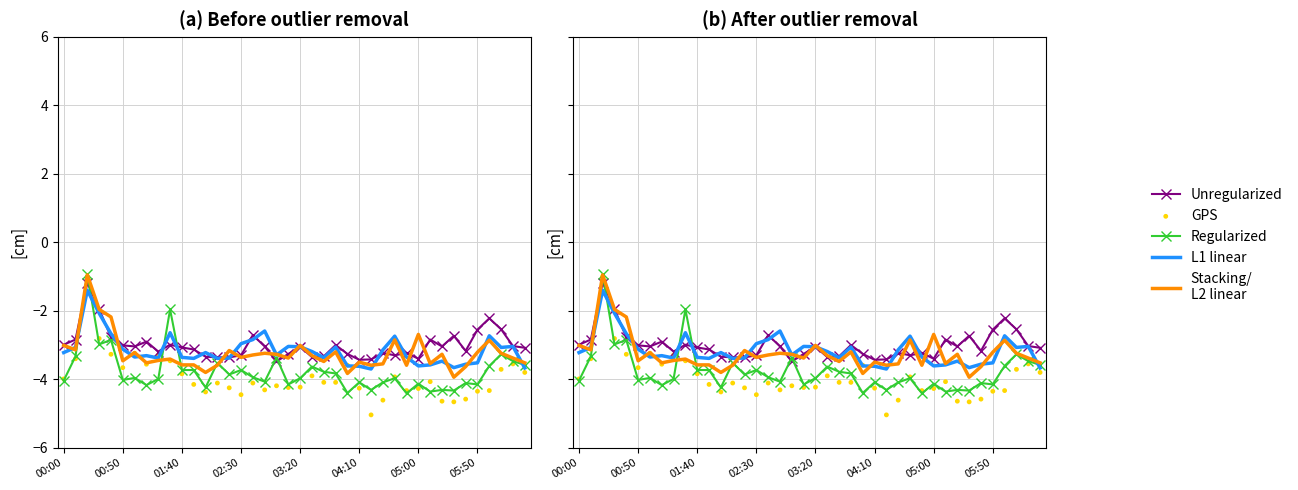

What is the total value across all series at 17?

-17.2